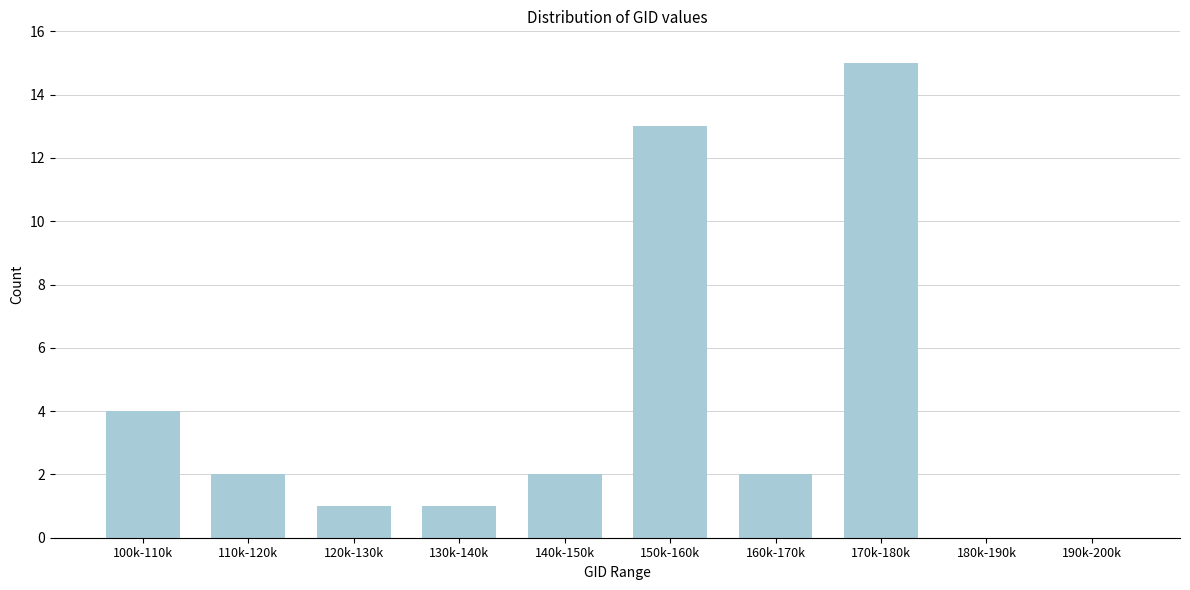

Reading left to right, what are all the values shown in this chart?

100k-110k=4	110k-120k=2	120k-130k=1	130k-140k=1	140k-150k=2	150k-160k=13	160k-170k=2	170k-180k=15	180k-190k=0	190k-200k=0